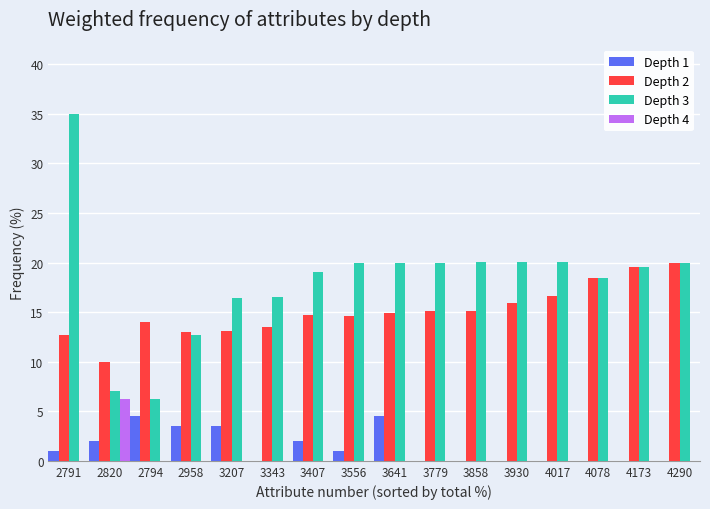

Which category has the highest value in the Depth 3 series?

2791